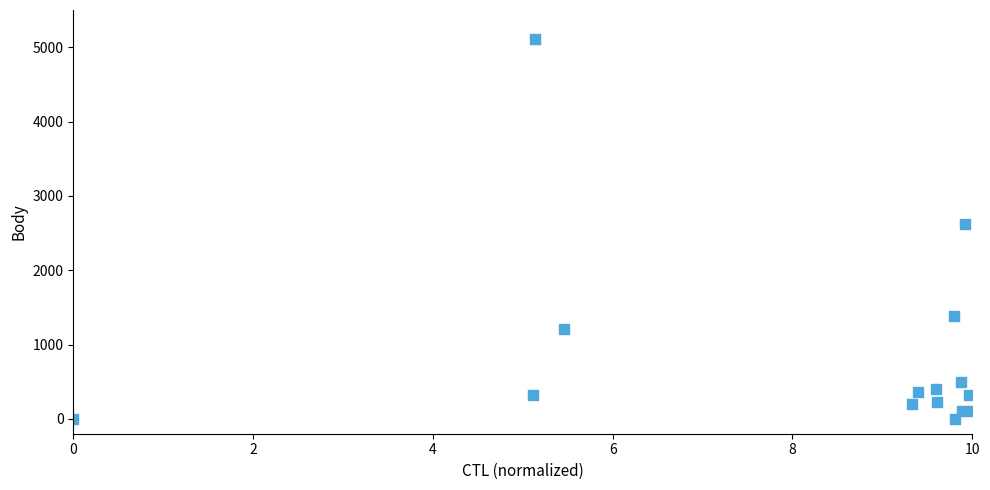

What Y value in the scatter plot is closest to 2553?

2618